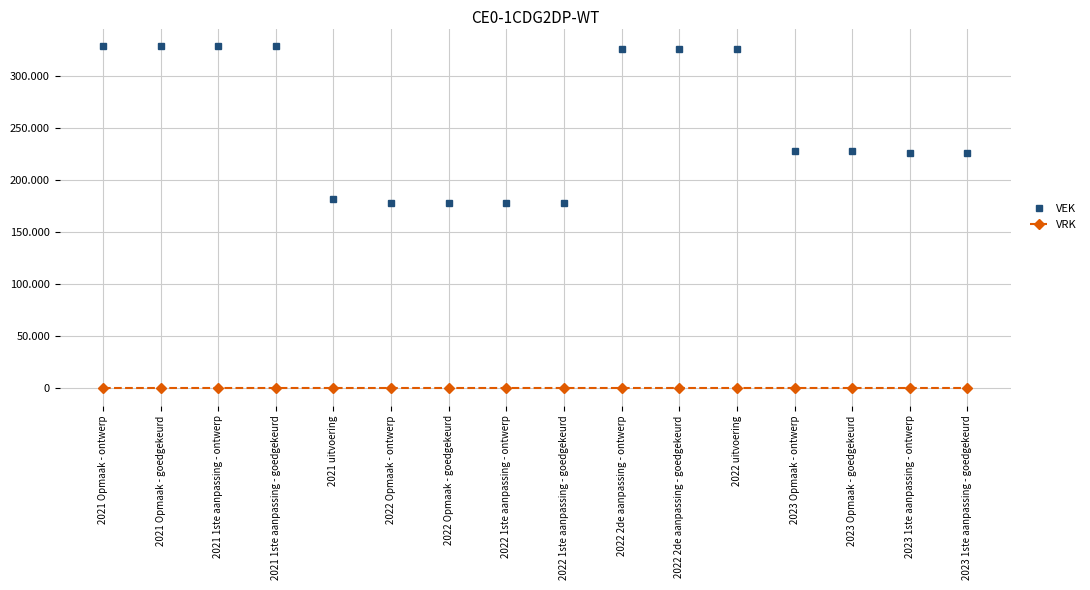

Reading left to right, list all the values displayed in this chart.

VEK: 2021 Opmaak - ontwerp=329000	2021 Opmaak - goedgekeurd=329000	2021 1ste aanpassing - ontwerp=329000	2021 1ste aanpassing - goedgekeurd=329000	2021 uitvoering=181641	2022 Opmaak - ontwerp=177761	2022 Opmaak - goedgekeurd=177761	2022 1ste aanpassing - ontwerp=177761	2022 1ste aanpassing - goedgekeurd=177761	2022 2de aanpassing - ontwerp=325409	2022 2de aanpassing - goedgekeurd=325409	2022 uitvoering=325409	2023 Opmaak - ontwerp=227423	2023 Opmaak - goedgekeurd=227423	2023 1ste aanpassing - ontwerp=226430	2023 1ste aanpassing - goedgekeurd=226430
VRK: 2021 Opmaak - ontwerp=0	2021 Opmaak - goedgekeurd=0	2021 1ste aanpassing - ontwerp=0	2021 1ste aanpassing - goedgekeurd=0	2021 uitvoering=0	2022 Opmaak - ontwerp=0	2022 Opmaak - goedgekeurd=0	2022 1ste aanpassing - ontwerp=0	2022 1ste aanpassing - goedgekeurd=0	2022 2de aanpassing - ontwerp=0	2022 2de aanpassing - goedgekeurd=0	2022 uitvoering=0	2023 Opmaak - ontwerp=0	2023 Opmaak - goedgekeurd=0	2023 1ste aanpassing - ontwerp=0	2023 1ste aanpassing - goedgekeurd=0